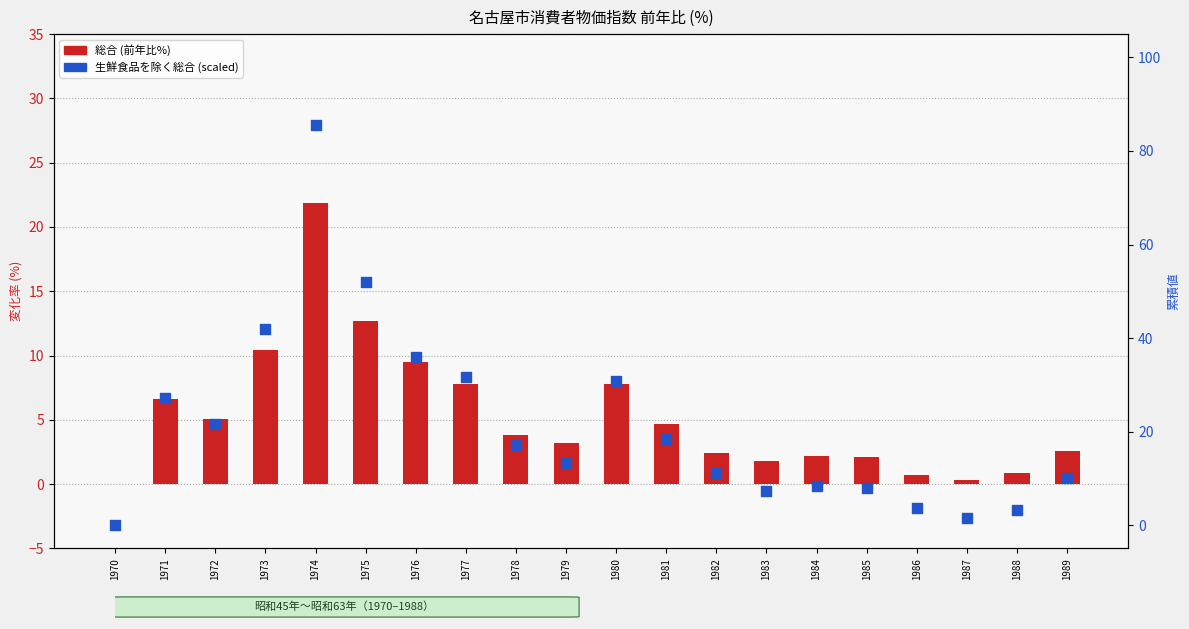

Which series has the largest total across all categories?

生鮮食品を除く総合 (scaled)